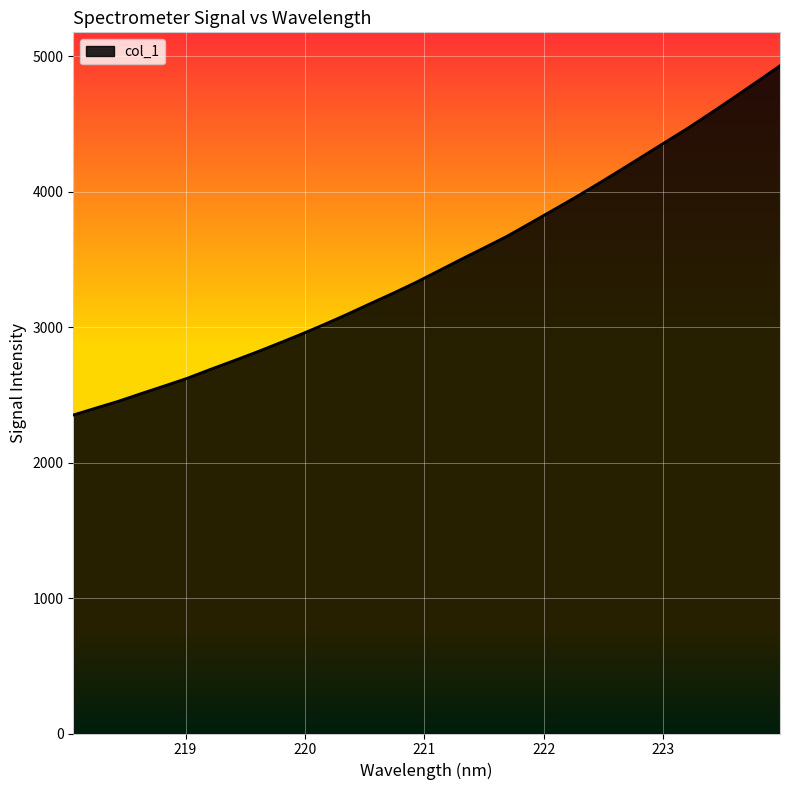

What is the greatest value displayed?

4931.0